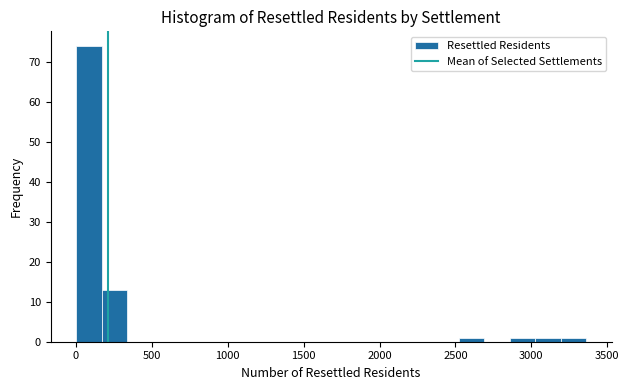

Around what value on the x-axis is the tallest bar? Give the approximate position of its centre, as read against the axis.

100